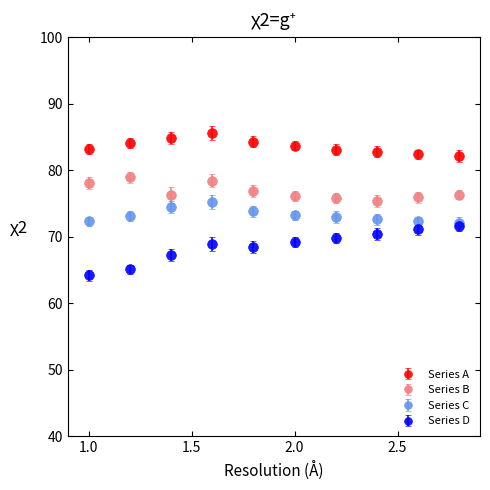

What are all the series names shown in the legend?

Series A, Series B, Series C, Series D